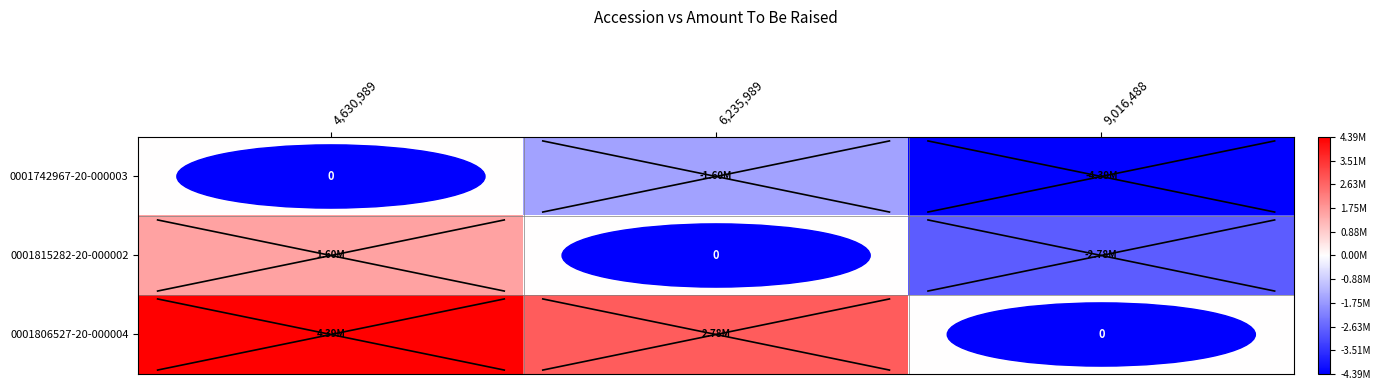

The value of 0001742967-20-000003 at 4,630,989 is -2860683. True or false?

False